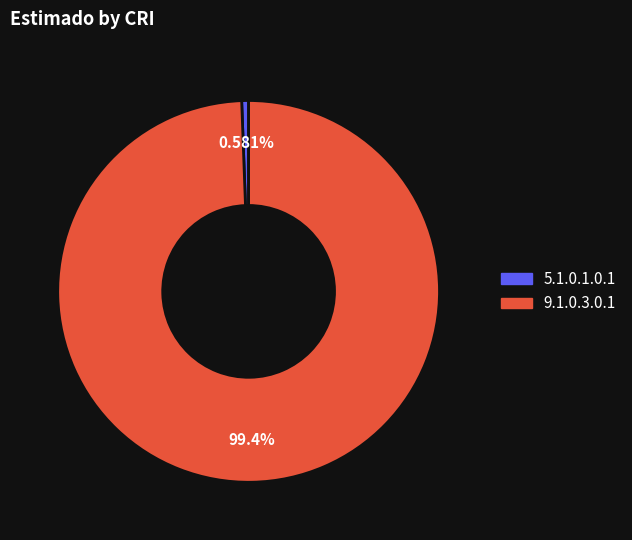

What percentage is the 9.1.0.3.0.1 slice, to the nearest percent?

99%